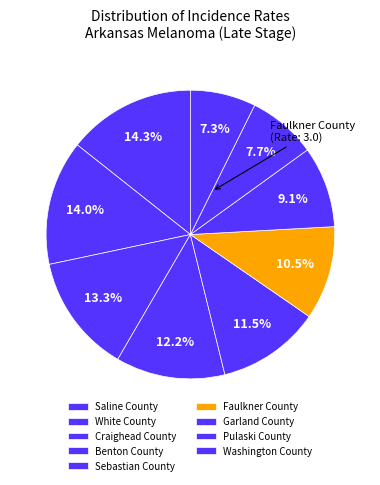

Is it true that Washington County is 22% of the pie?

False